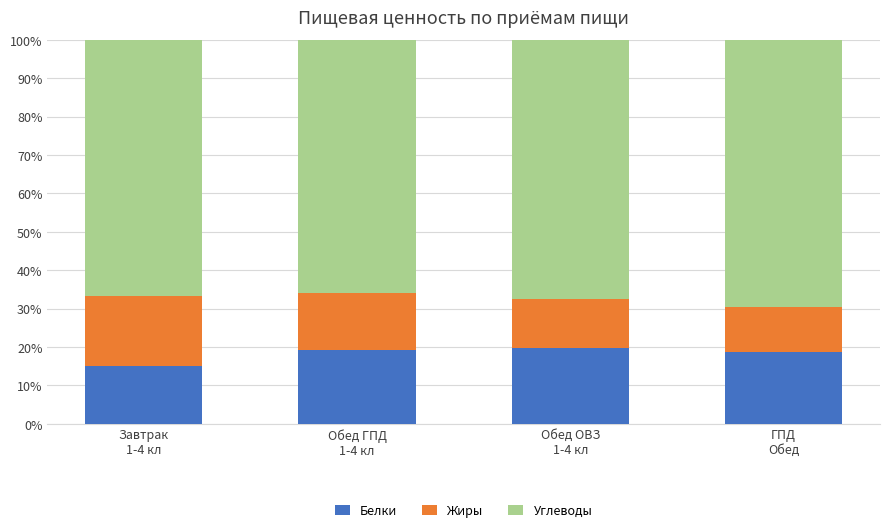

What is the sum of all Белки values?

72.7